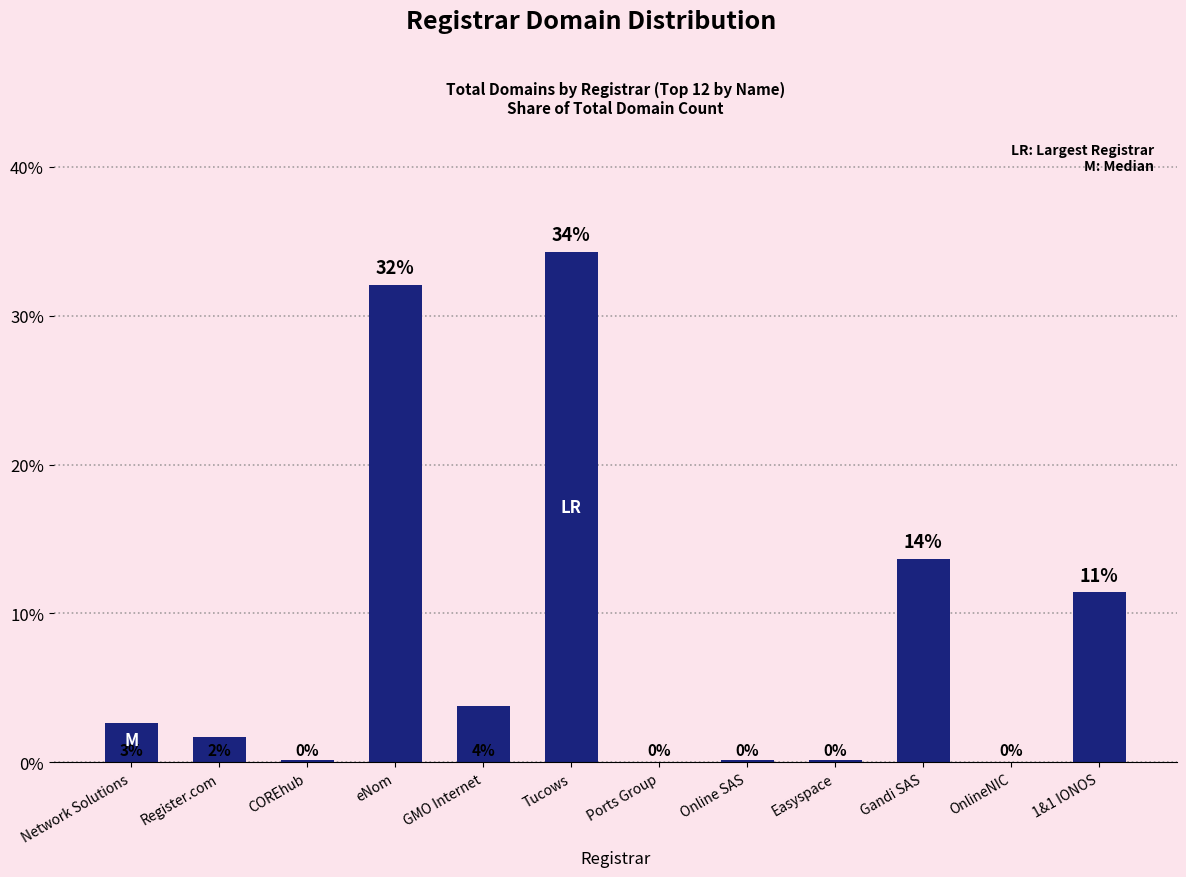

What is the greatest value displayed?

34.3